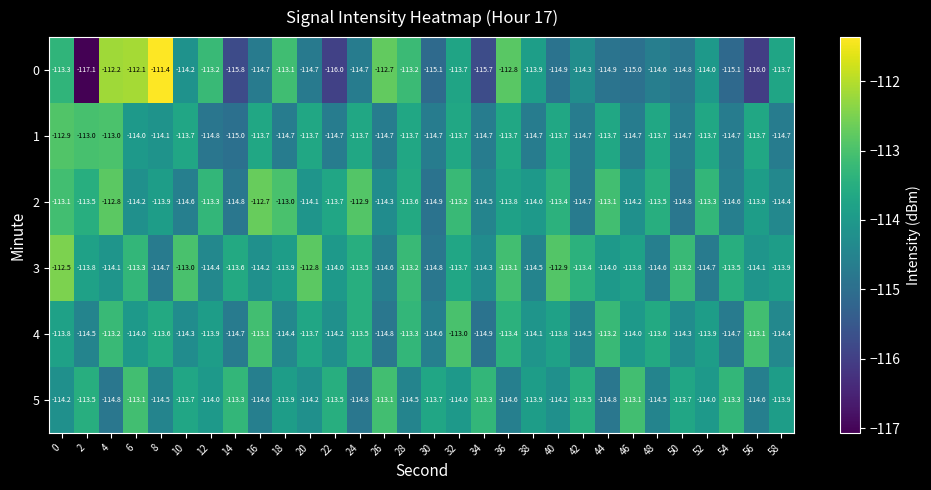

What is the sum of the 0 values at 36 and 58?

-226.5